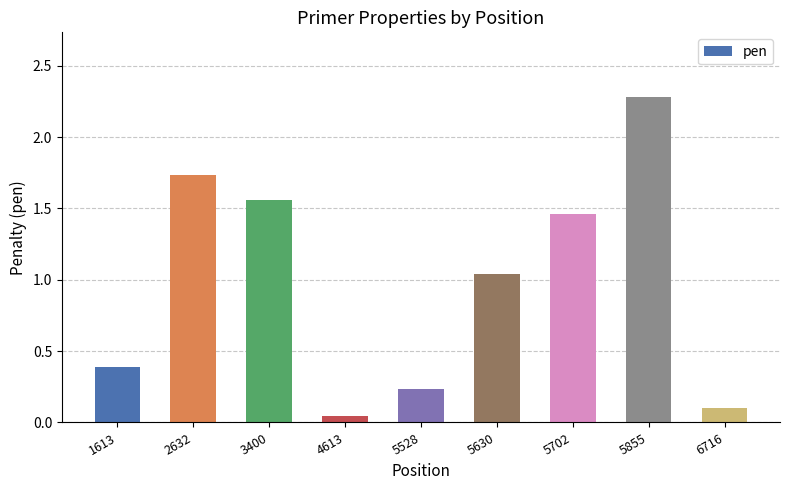

The value at 5630 is 1.8. True or false?

False